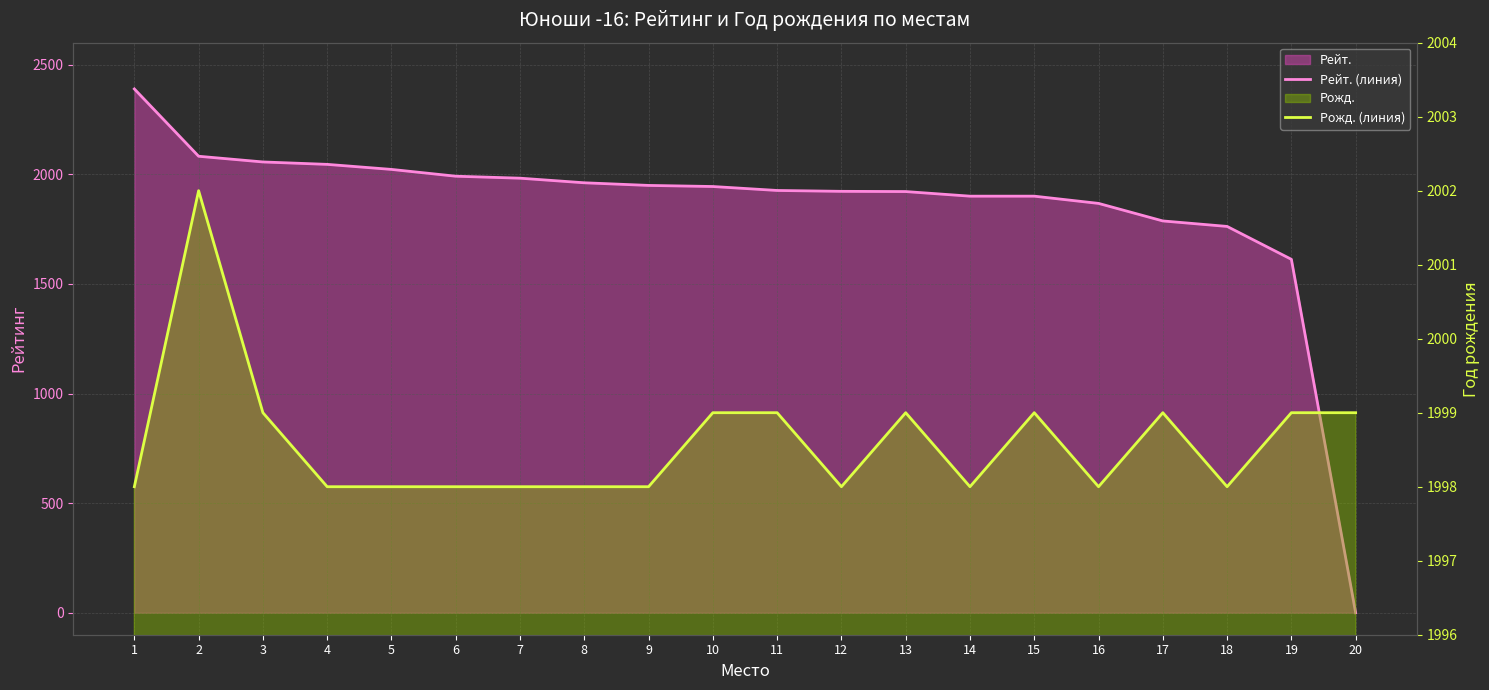

Which series has the widest spread of values?

Рейт. (линия)